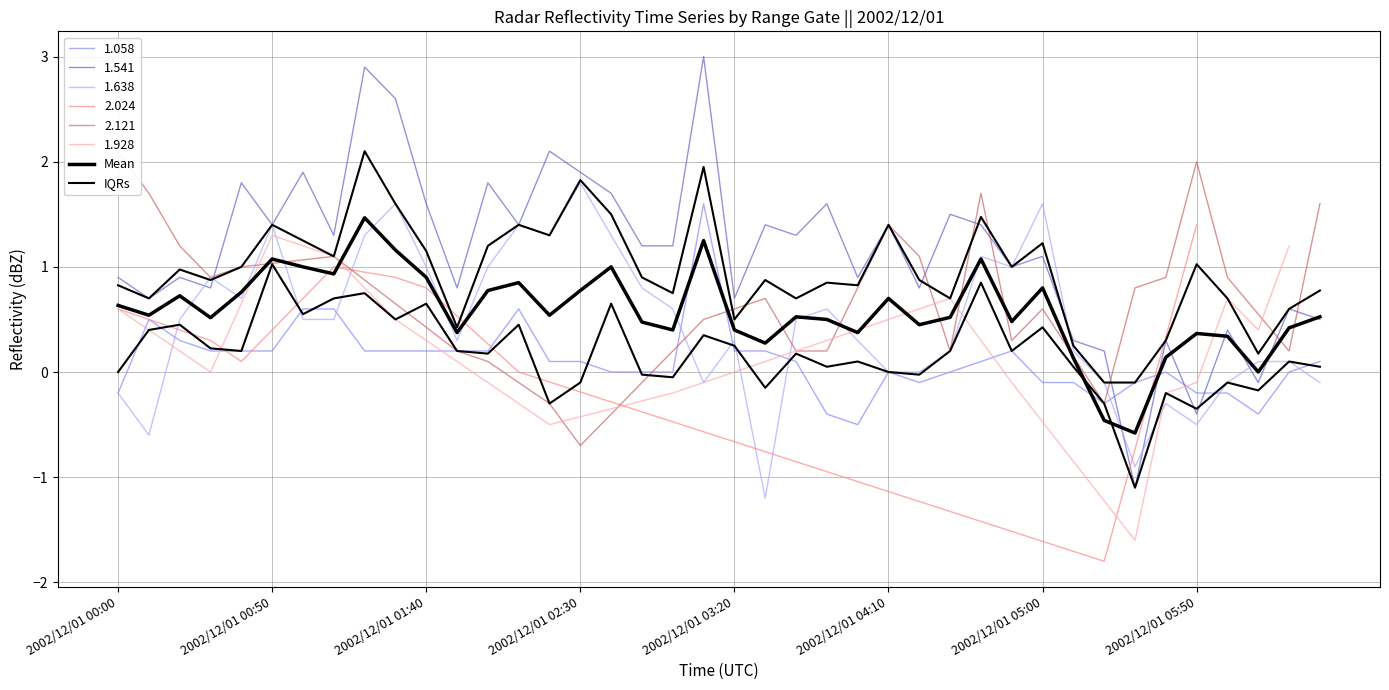

True or false: IQRs and Mean cross at least once.

True